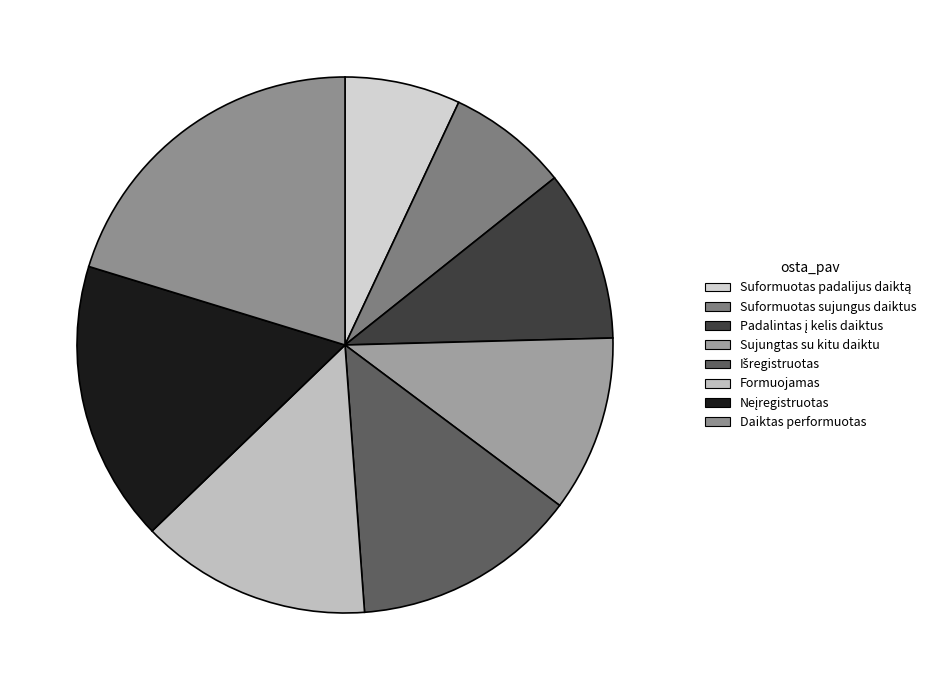

Between Padalintas į kelis daiktus and Suformuotas padalijus daiktą, which is larger?

Padalintas į kelis daiktus